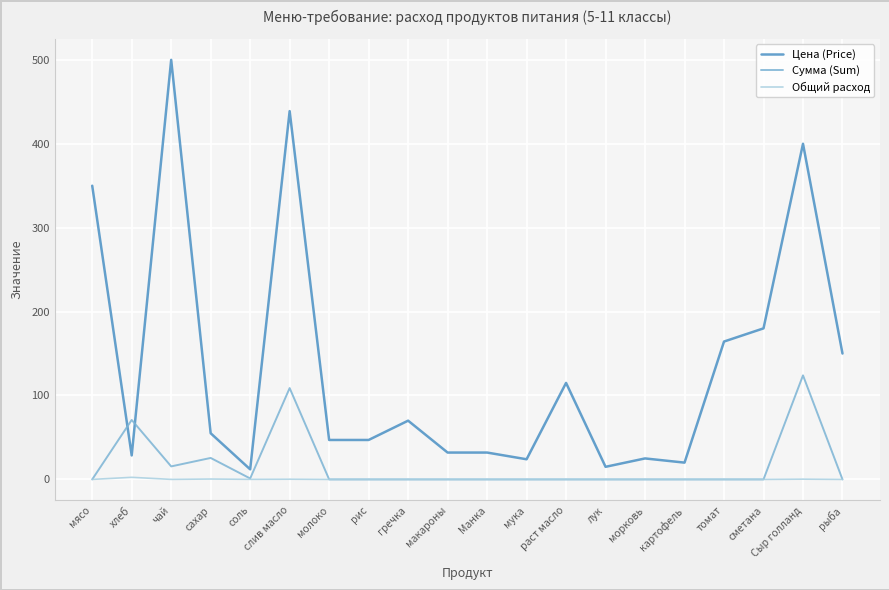

What is the spread (max minus min) of values at чай?

500.0